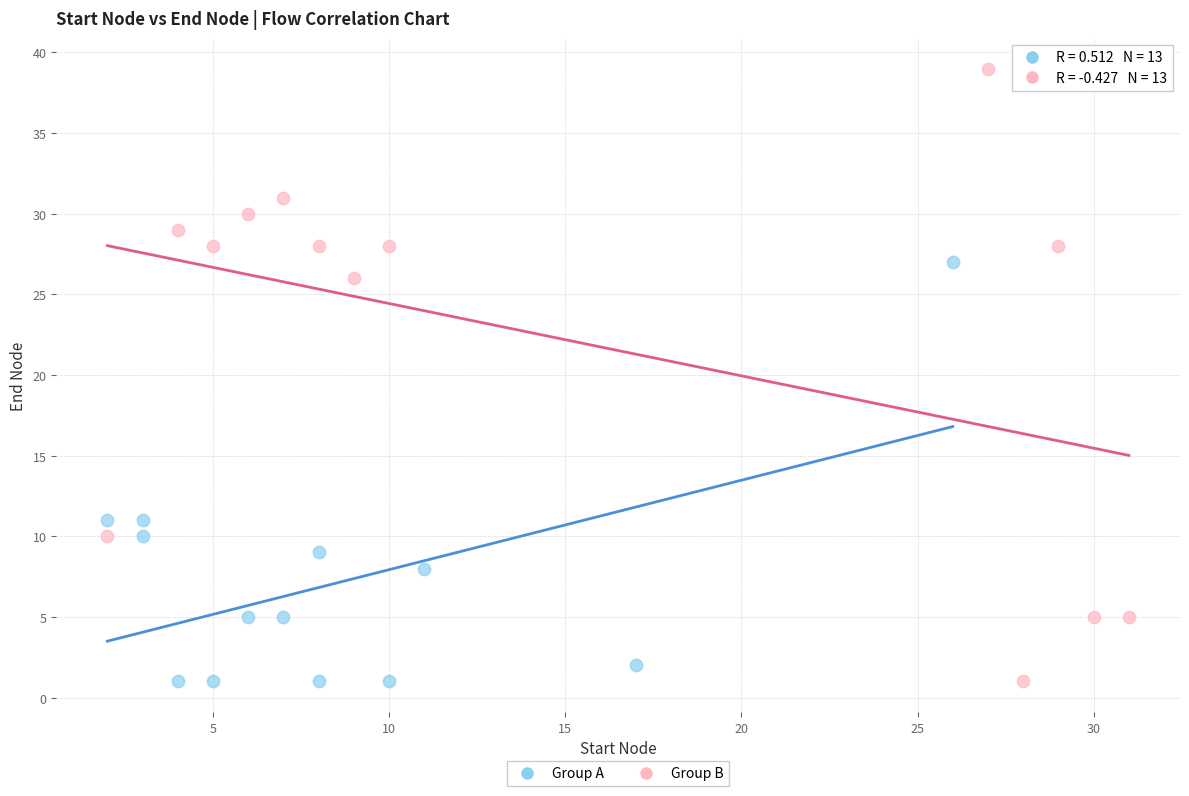

Which series reaches the maximum Y coordinate?

Group B